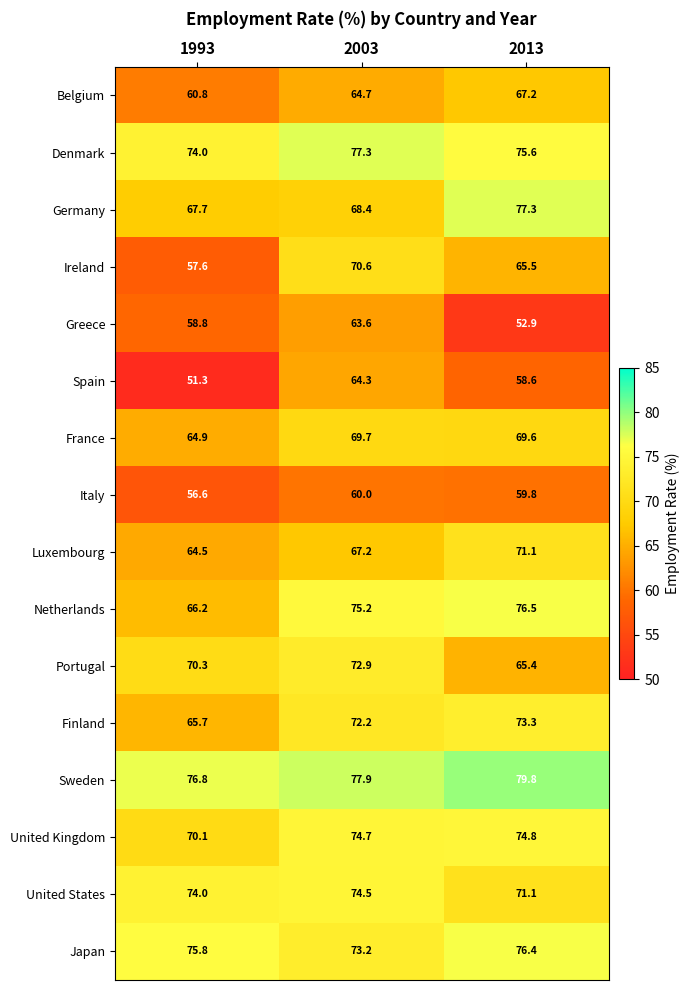

Between 1993 and 2013, which series saw the biggest shift?

Netherlands